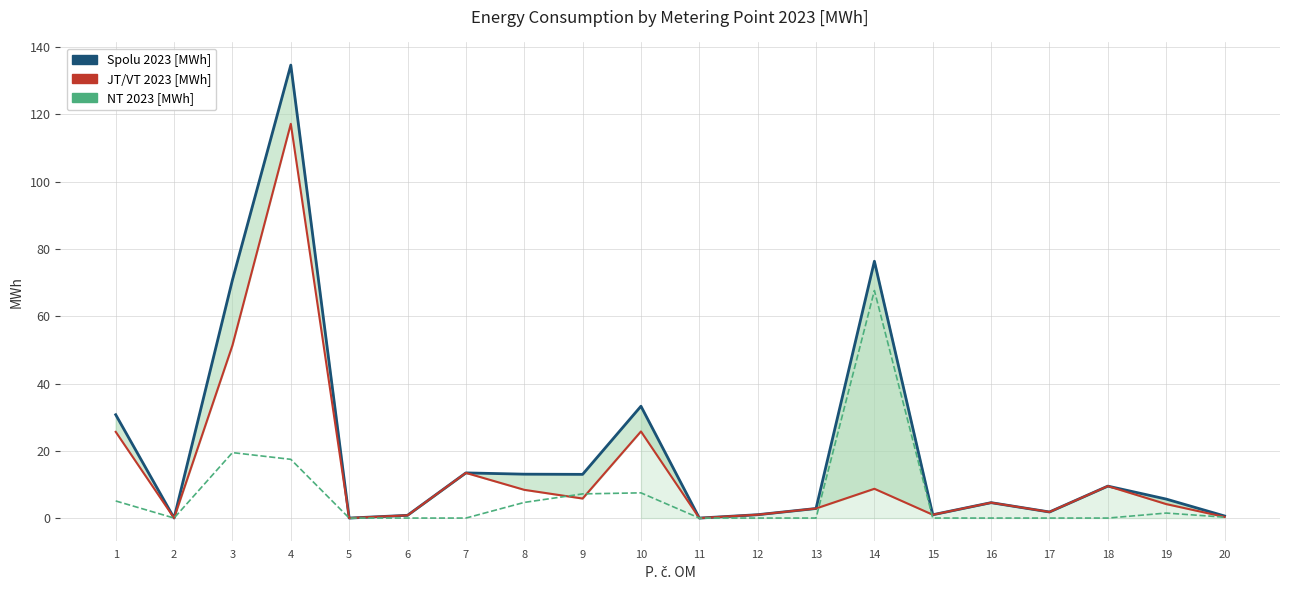

What value does the JT/VT 2023 [MWh] series have at 1?

25.6